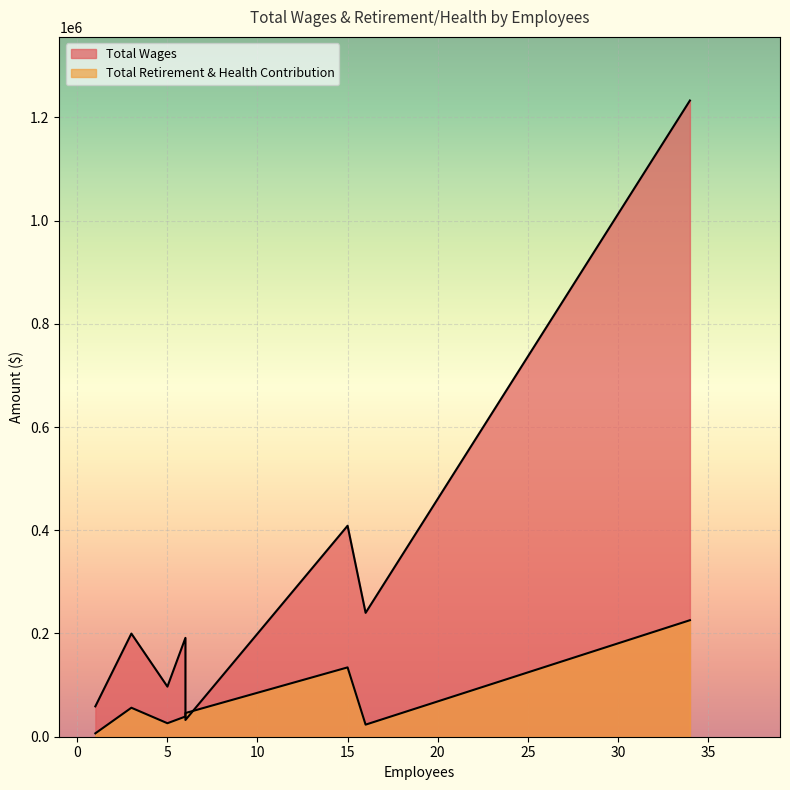

What is the approximate value of Total Wages at Police Department, to the nearest 10?

1232510